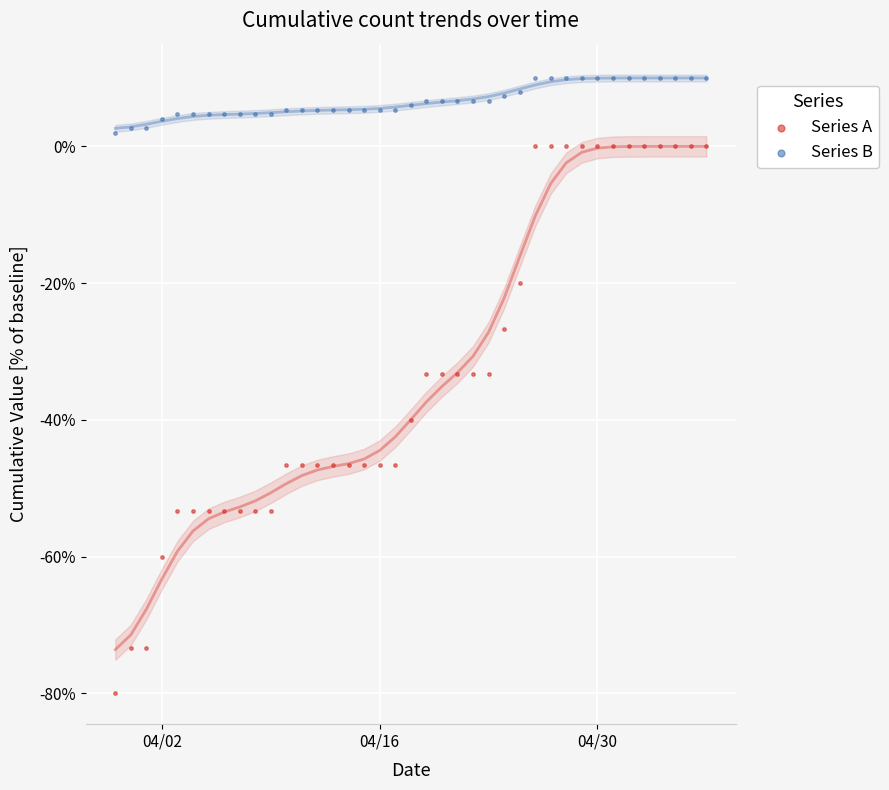

Which series has the largest Y range (max minus min)?

Series A